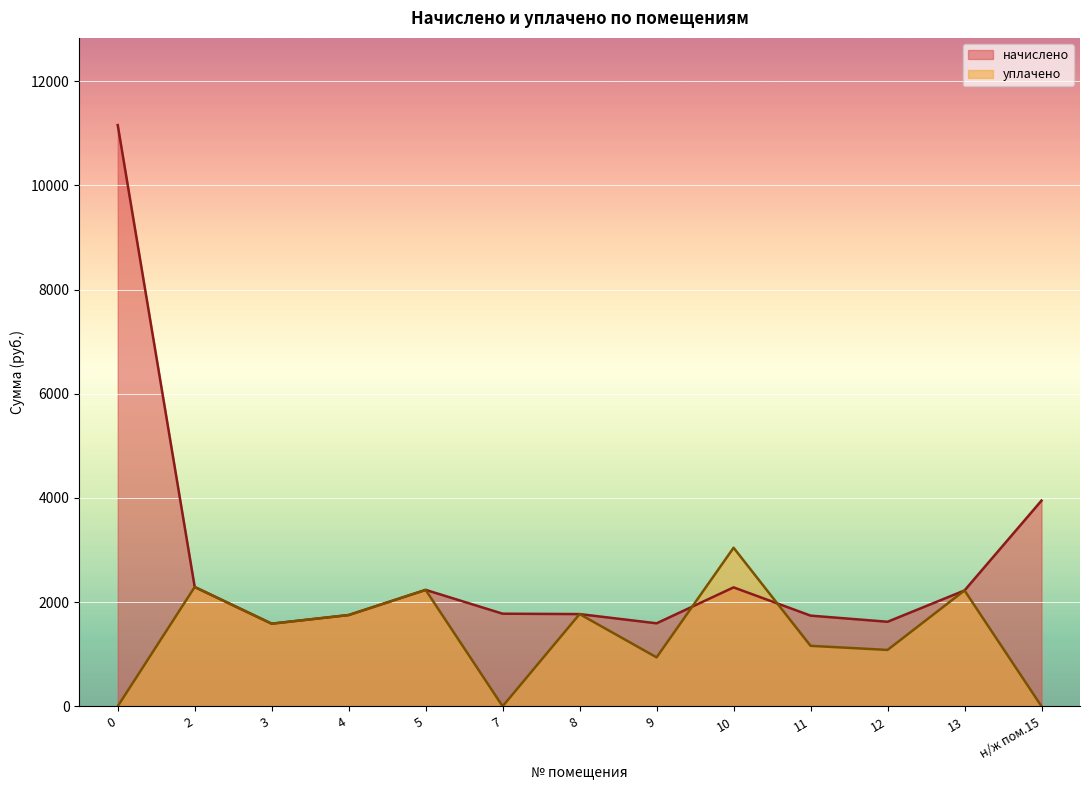

True or false: уплачено has a value of 0.0 at 7.

True